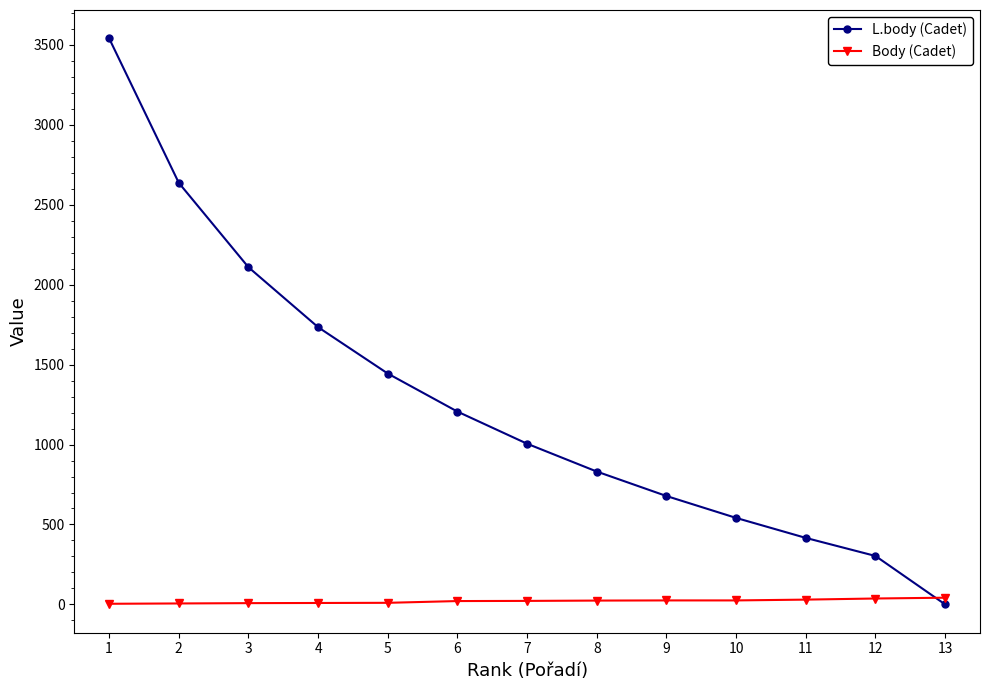

List the series in order of their overall mean, highest first.

L.body (Cadet), Body (Cadet)